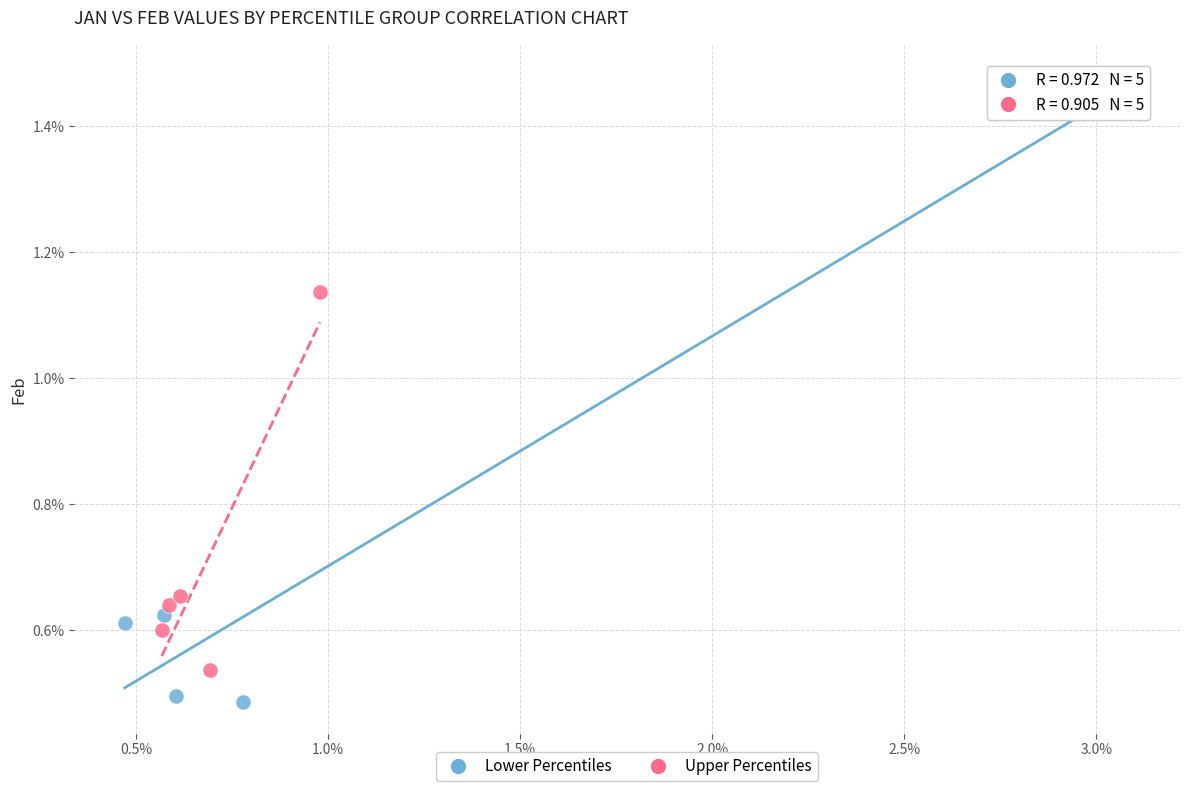

Which series reaches the maximum Y coordinate?

Lower Percentiles